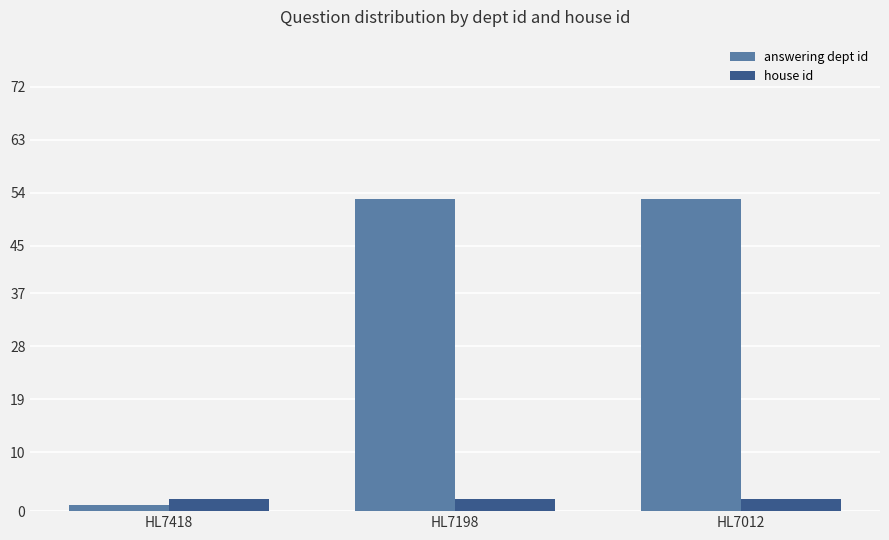

Is the value of answering dept id at HL7418 greater than the value of house id at HL7198?

No